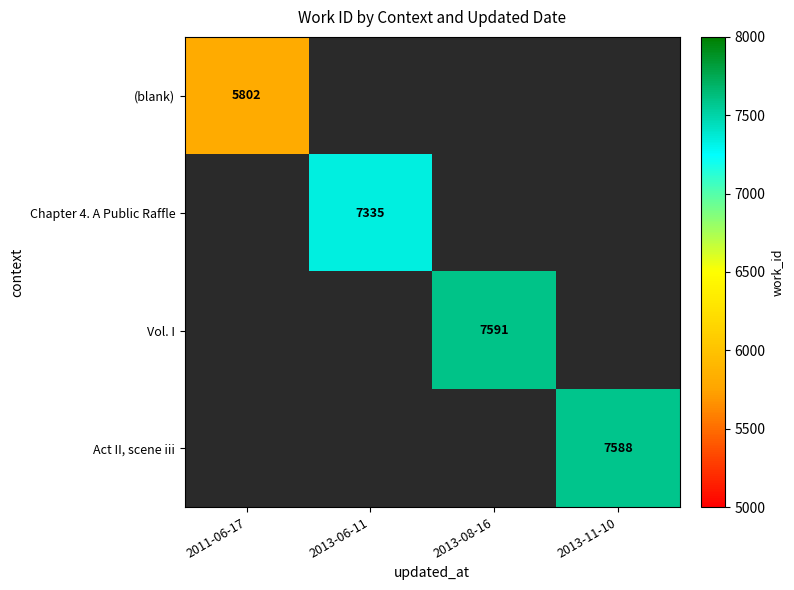

True or false: Act II, scene iii has a value of 7588 at 2013-11-10.

True